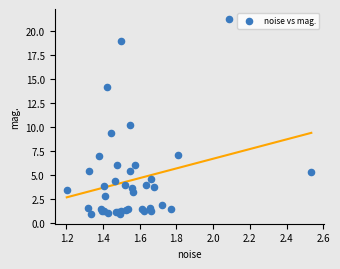

What Y value in the scatter plot is closest to 11?

10.2